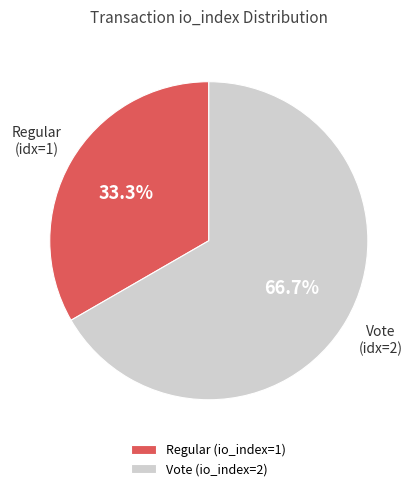

Approximately how many times larger is the value at Regular (io_index=1) compared to Vote (io_index=2)?

0.5